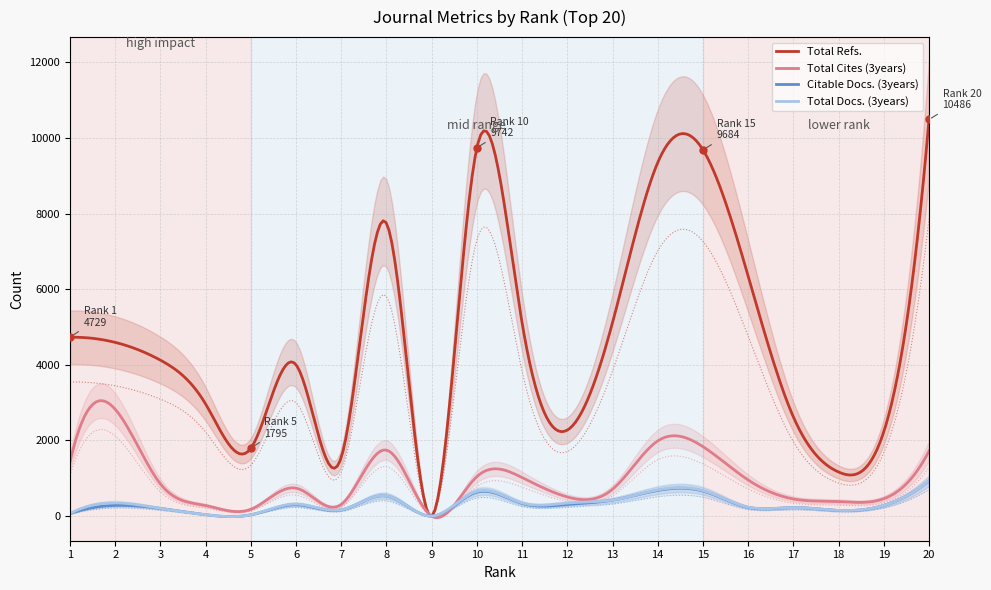

List the labels in order of Citable Docs. (3years) value, smallest first.

9, 5, 4, 1, 18, 7, 3, 17, 16, 19, 2, 6, 12, 11, 13, 8, 10, 15, 14, 20